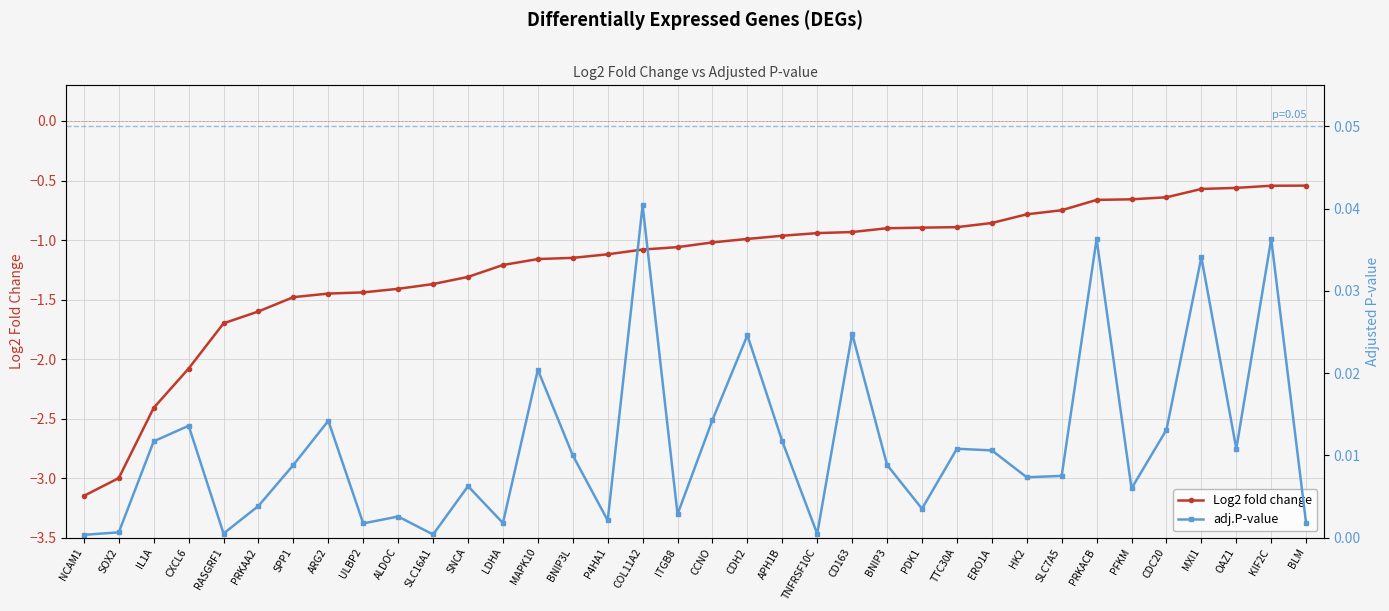

The adj.P-value series shows 0.0 at TNFRSF10C. True or false?

True